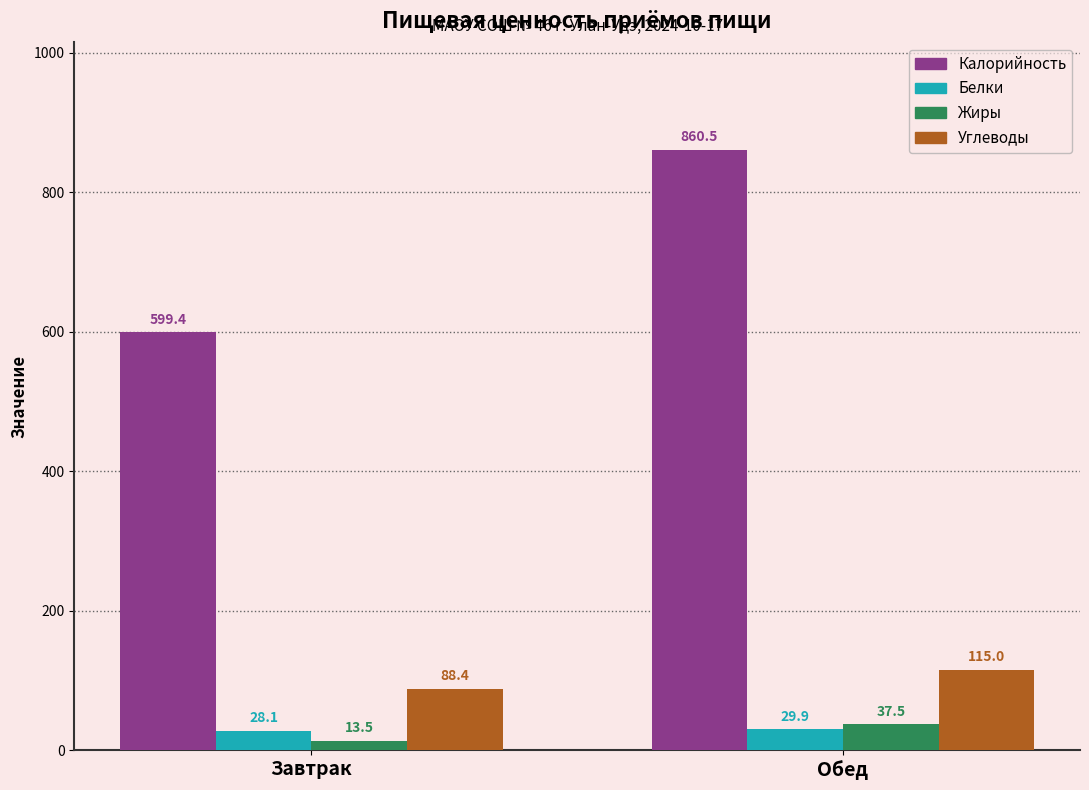

The value of Углеводы at Обед is 156.5. True or false?

False